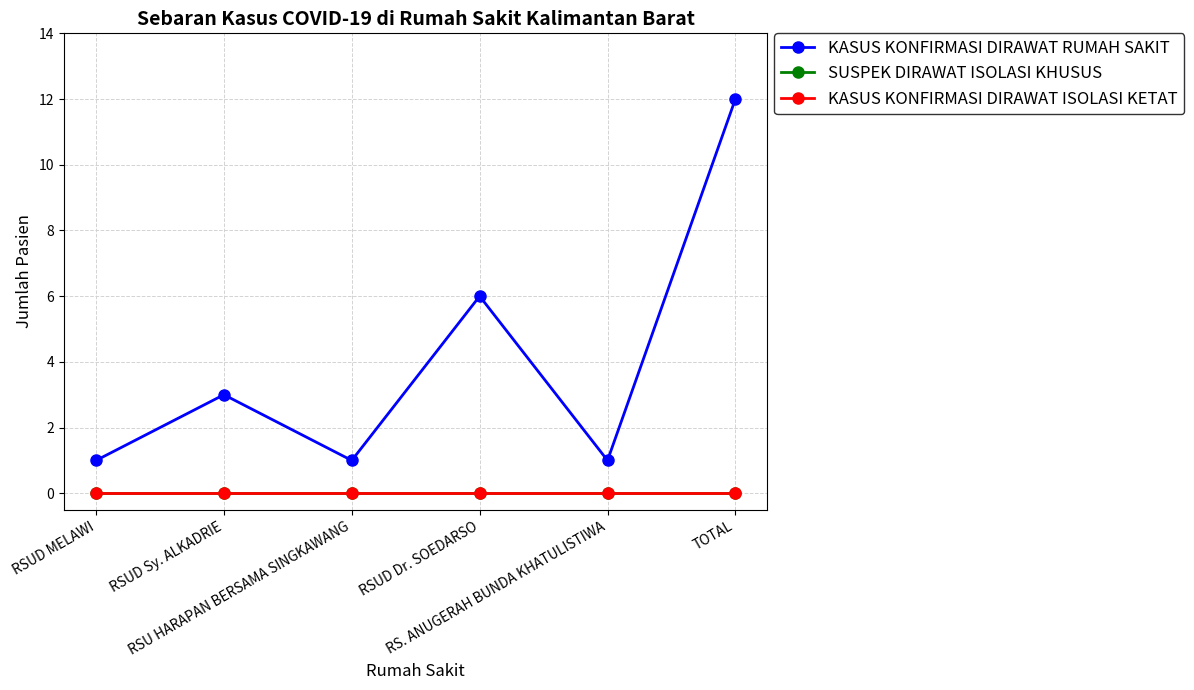

Is this an area chart (filled region under the line)?

No